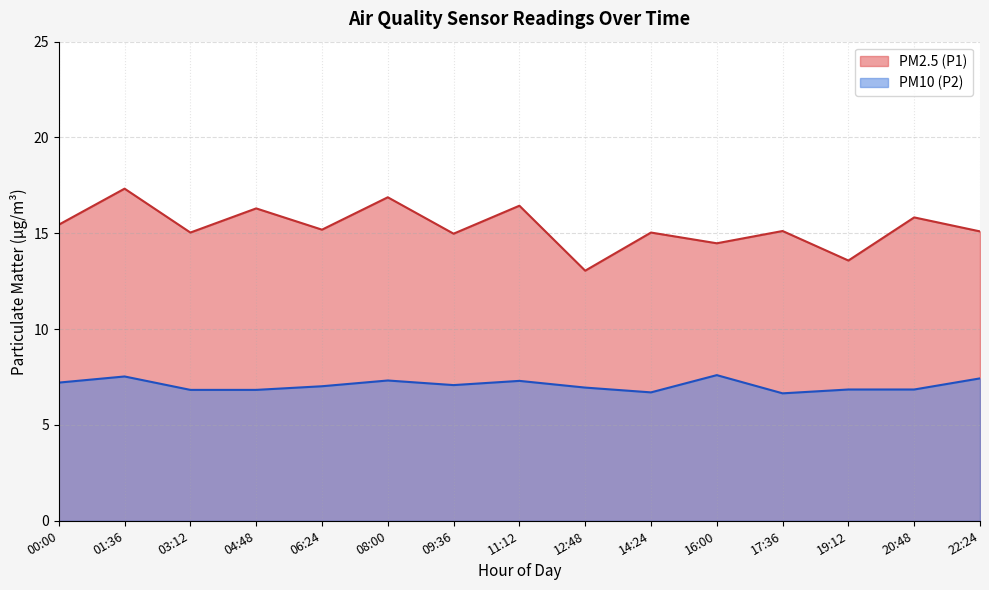

True or false: PM2.5 (P1) has a value of 7.2 at 17:36.

False